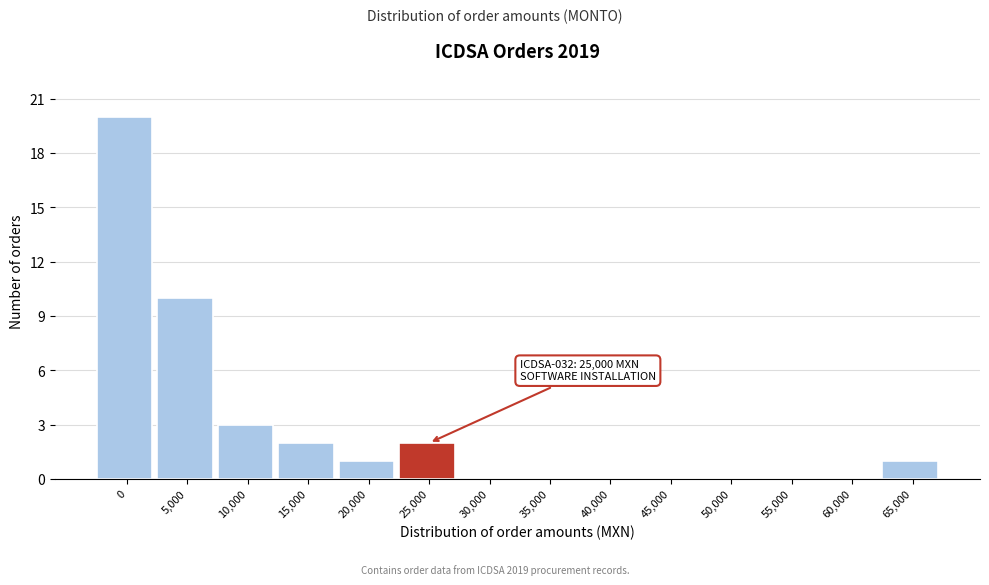

Reading left to right, extract all data points from this chart.

0=20	5,000=10	10,000=3	15,000=2	20,000=1	25,000=2	30,000=0	35,000=0	40,000=0	45,000=0	50,000=0	55,000=0	60,000=0	65,000=1